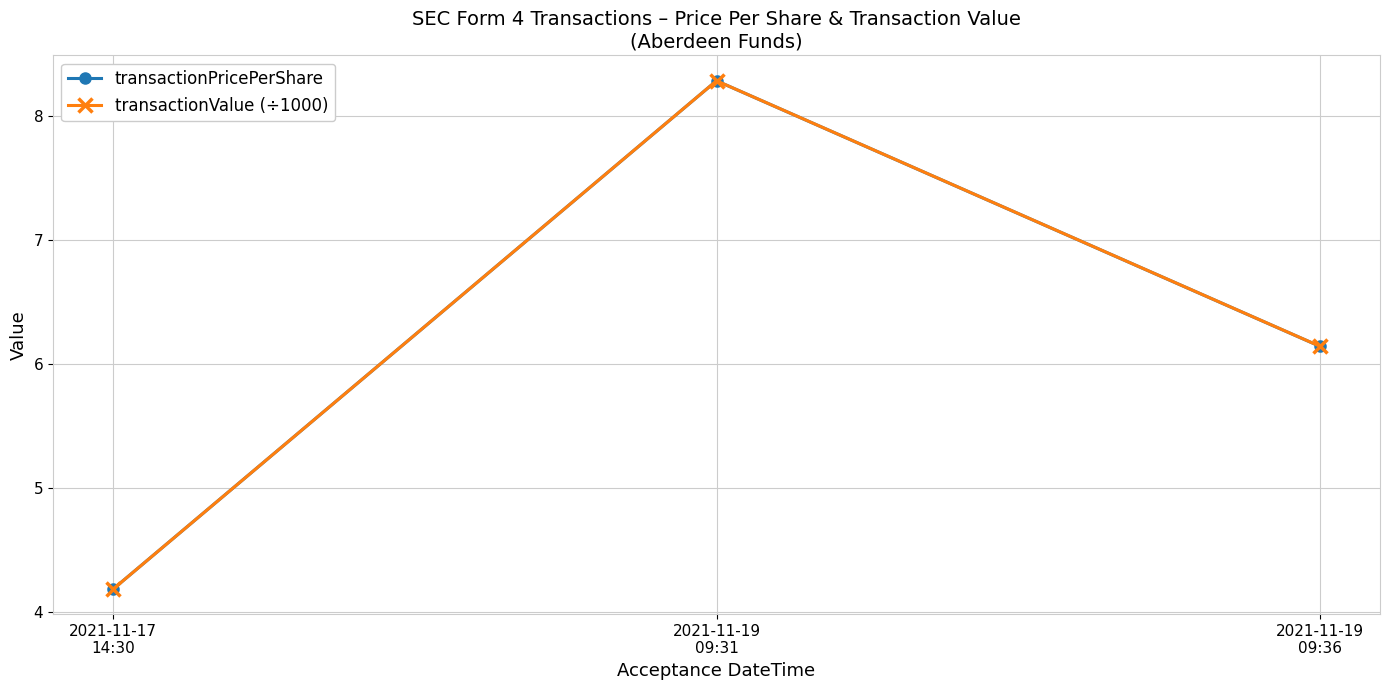

What is the smallest value displayed?

4.2